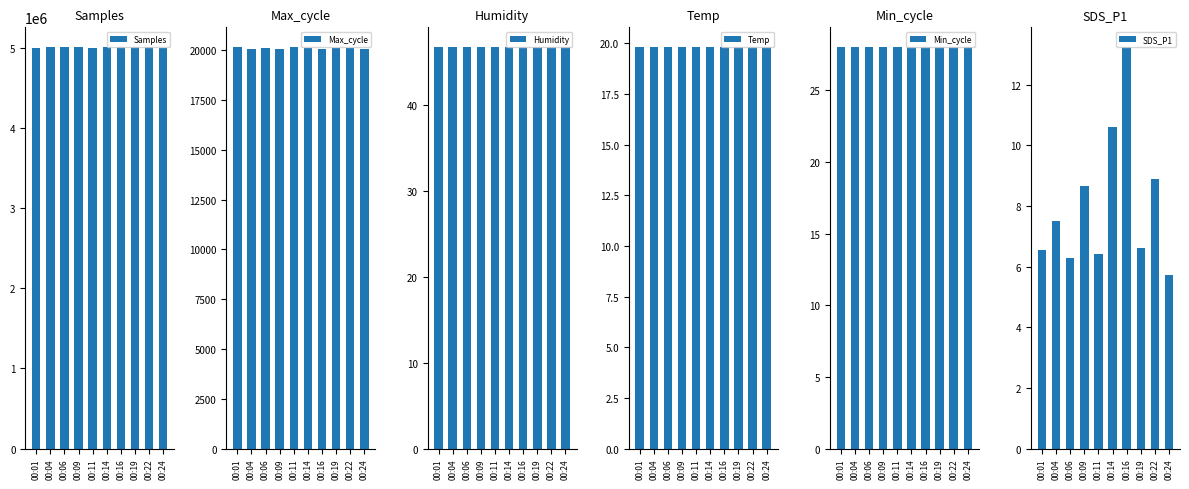

What is the value of the SDS_P1 bar at the 7th from the left?

13.2